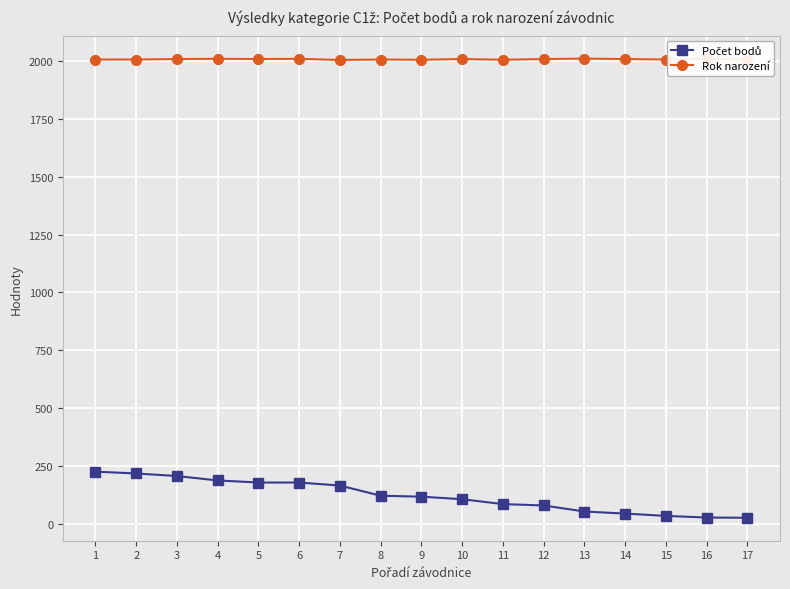

What is the sum of the Rok narození values at 5 and 15?

4012